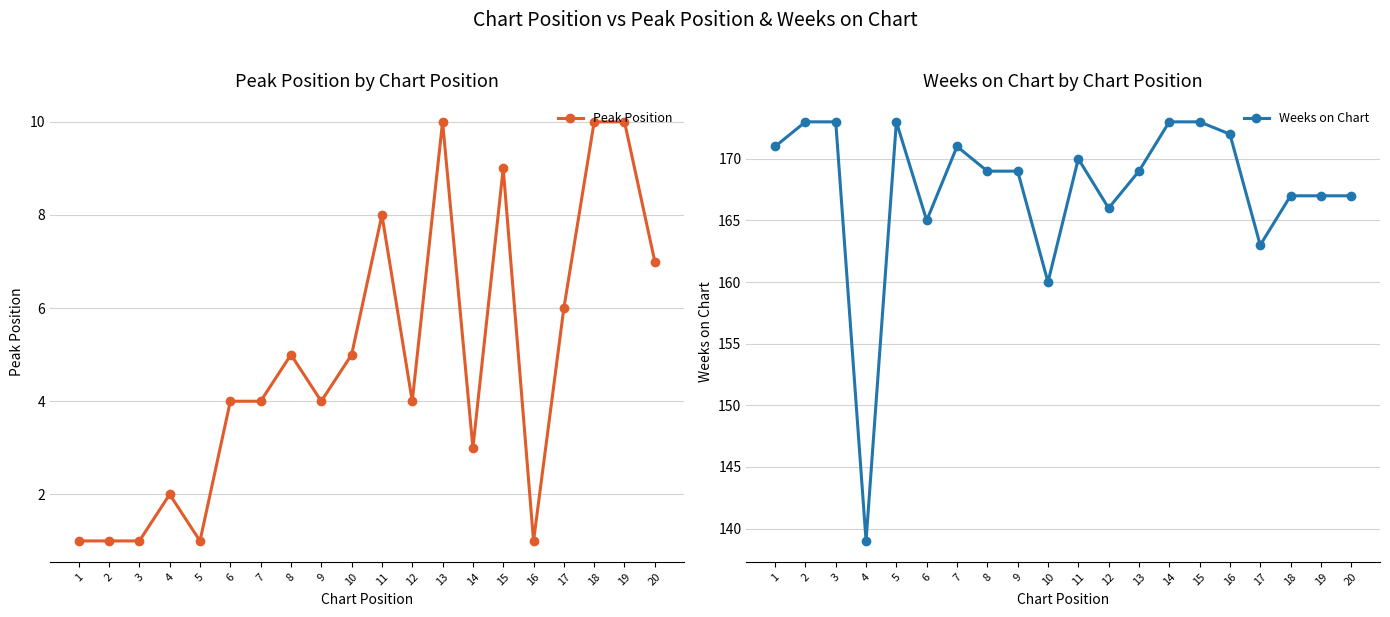

Rank the categories by Peak Position value from highest to lowest.

13, 18, 19, 15, 11, 20, 17, 8, 10, 6, 7, 9, 12, 14, 4, 1, 2, 3, 5, 16